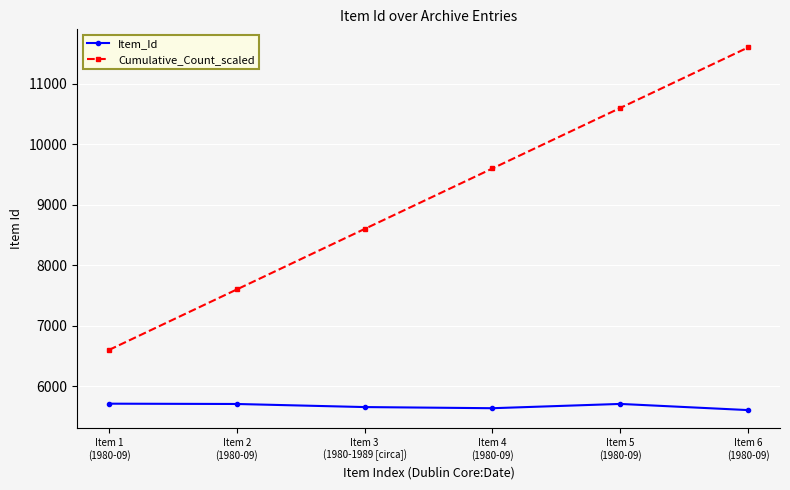

What is the difference between the second highest and second lowest values in the Item_Id series?

71